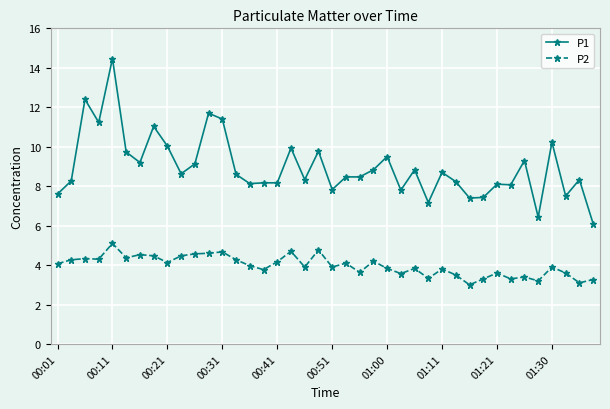

Rank the series by their average value, from highest to lowest.

P1, P2